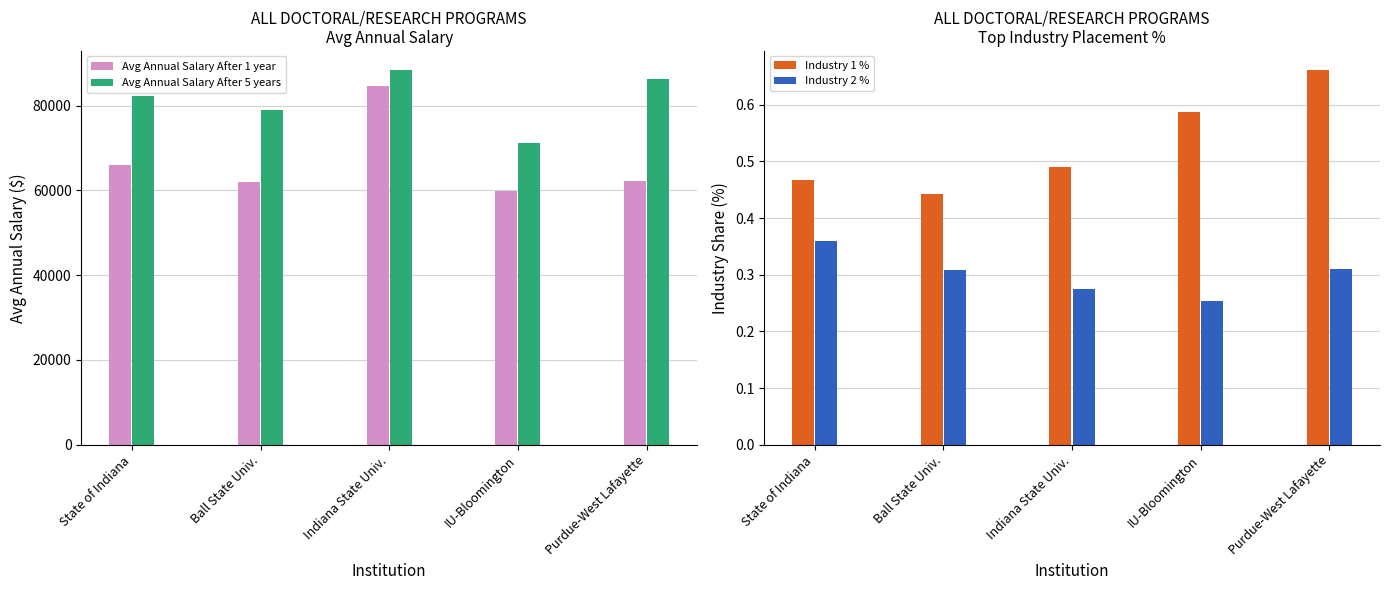

What is the spread (max minus min) of values at Ball State Univ.?

78924.7